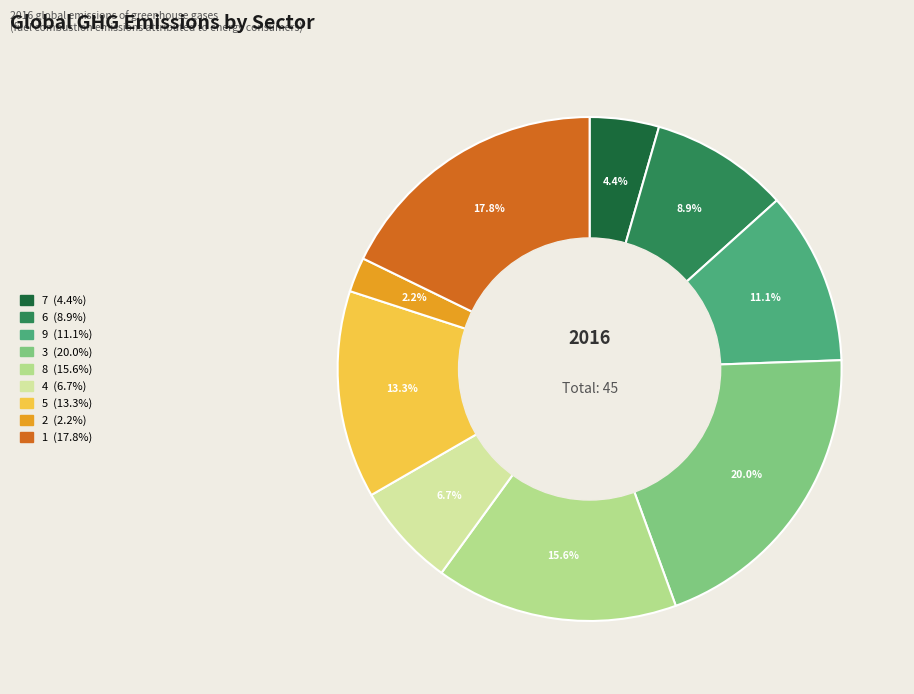

Rank the categories by value from highest to lowest.

3, 1, 8, 5, 9, 6, 4, 7, 2